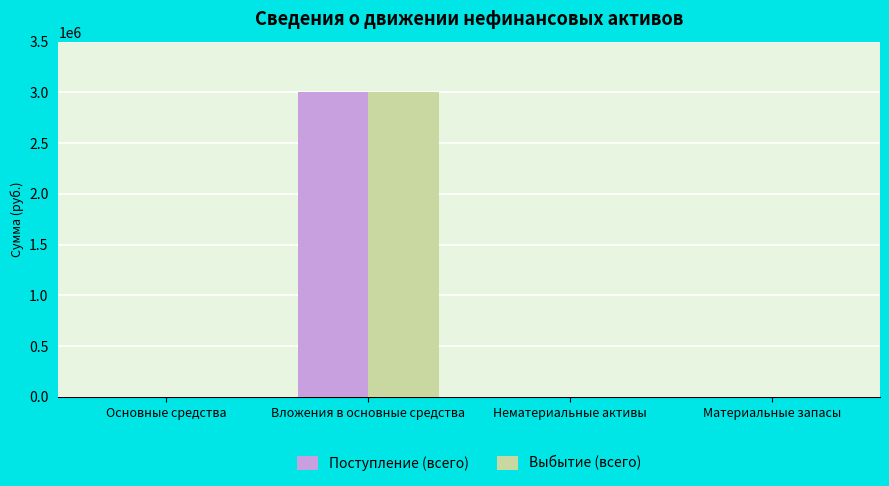

Reading left to right, transcribe all the data shown in this chart.

Поступление (всего): 0	3000000	0	0
Выбытие (всего): 0	3000000	0	0